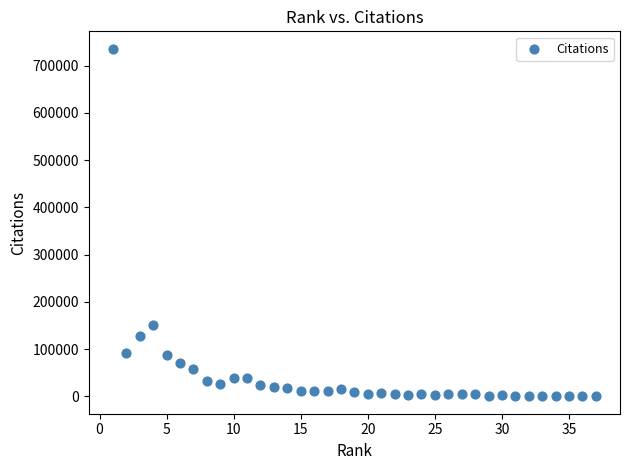

What Y value in the scatter plot is closest to 368086?

150689